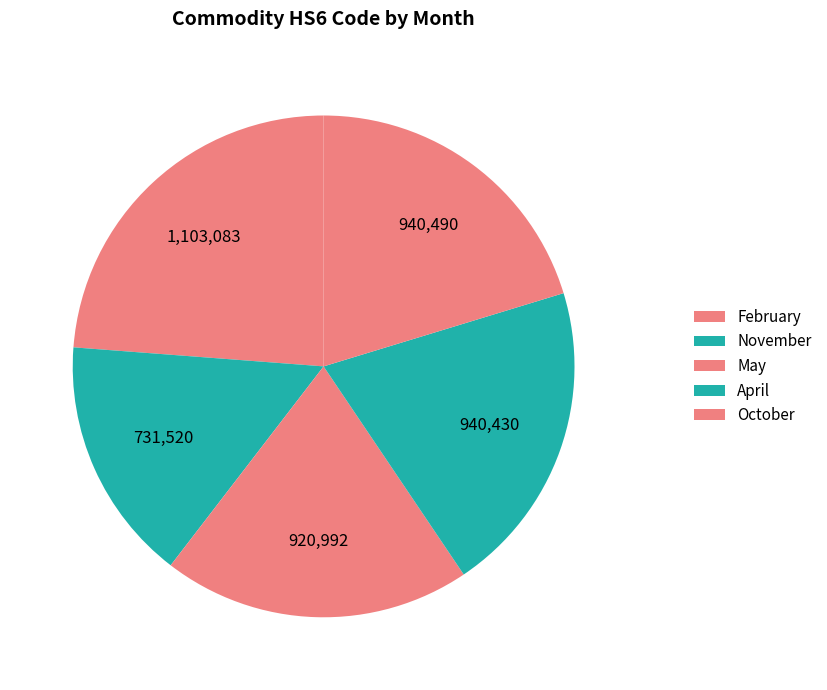

How many slices are in this pie chart?

5